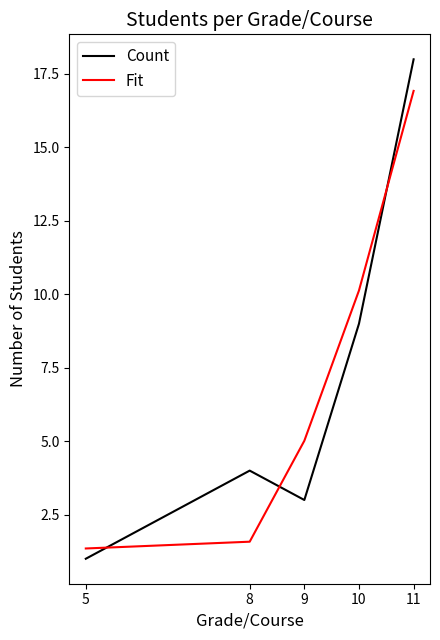

What is the approximate value of Fit at 9?

5.0